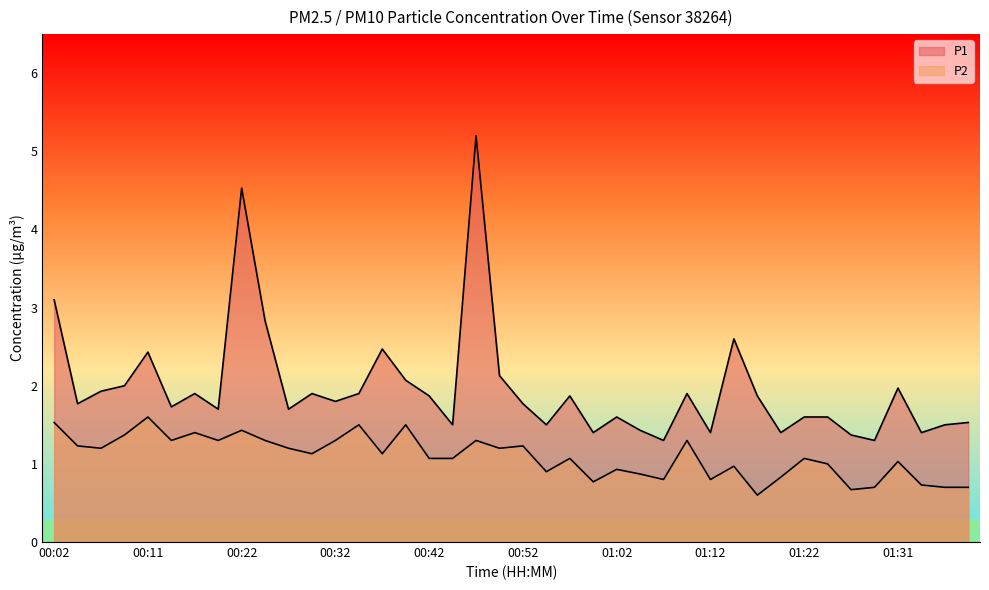

Where is P1 nearest to the value 3?

00:02